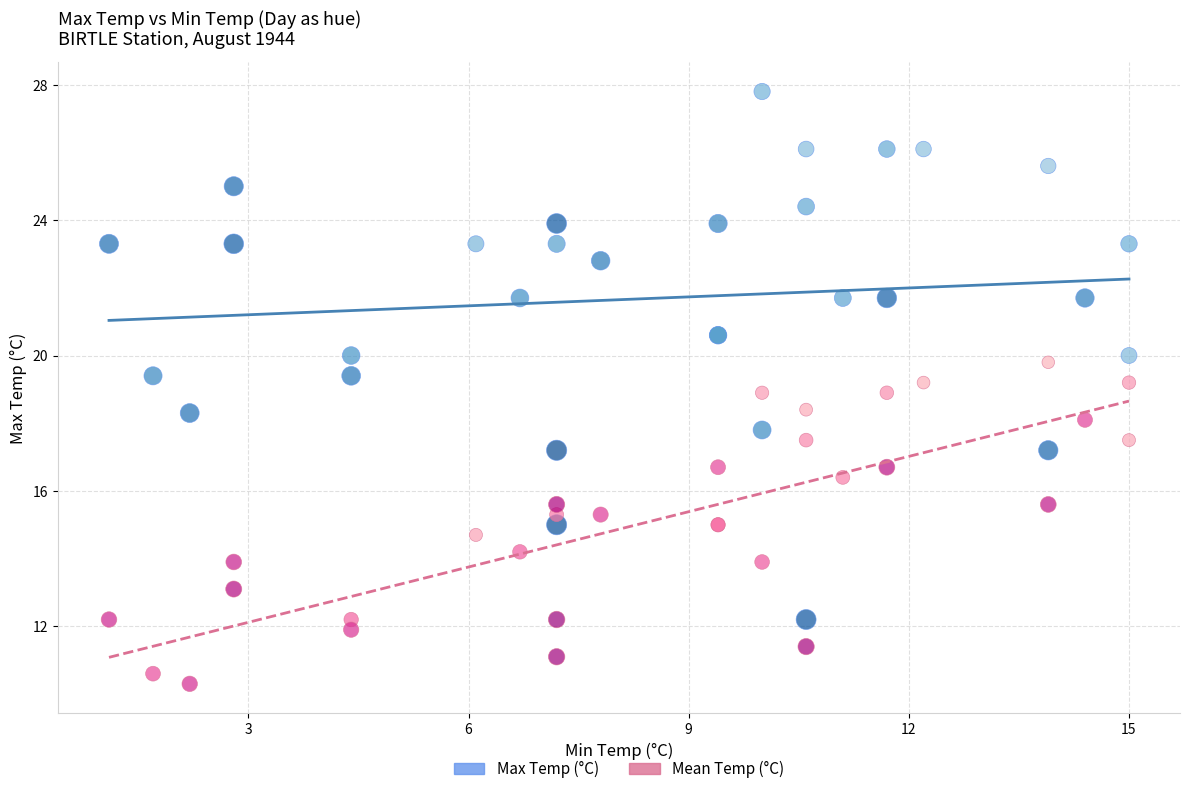

Which series contains the lowest Y value?

Mean Temp (°C)